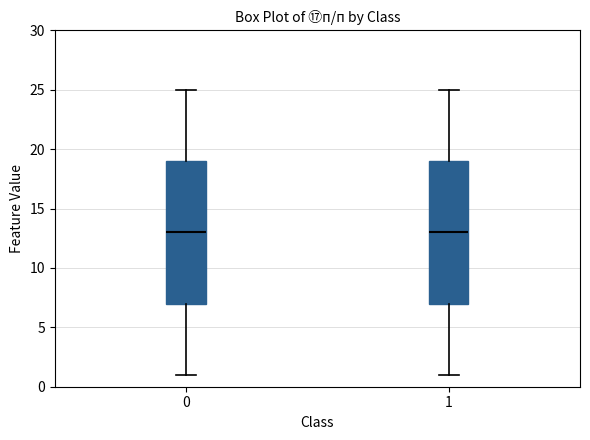

Reading left to right, read every box against the y-axis: the position of its median line, the range the box covers, and the ends of its whiskers. The values are not printed on the chart, so give them approximately, as read against the axis.

0: median 13, box 7 to 19, whiskers 1 to 25
1: median 13, box 7 to 19, whiskers 1 to 25